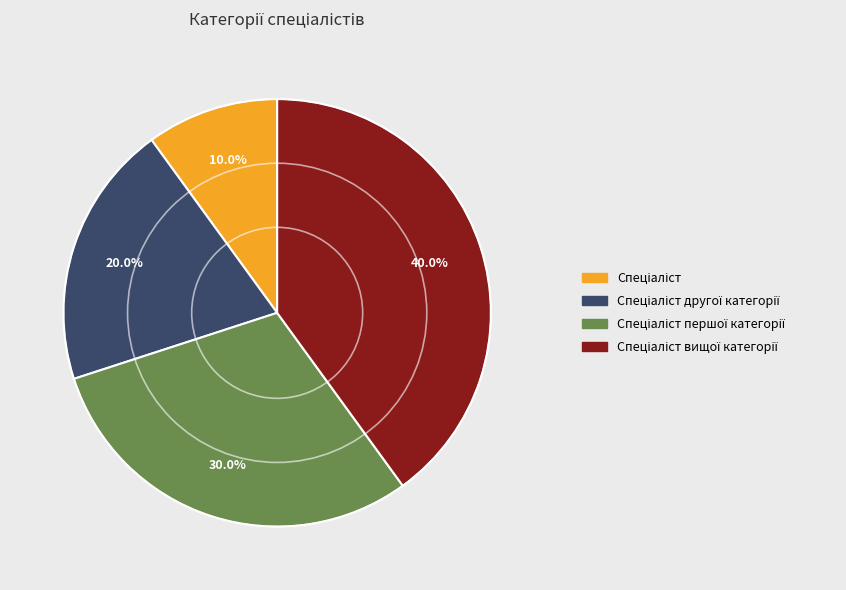

Is there any slice that represents more than half of the pie?

No